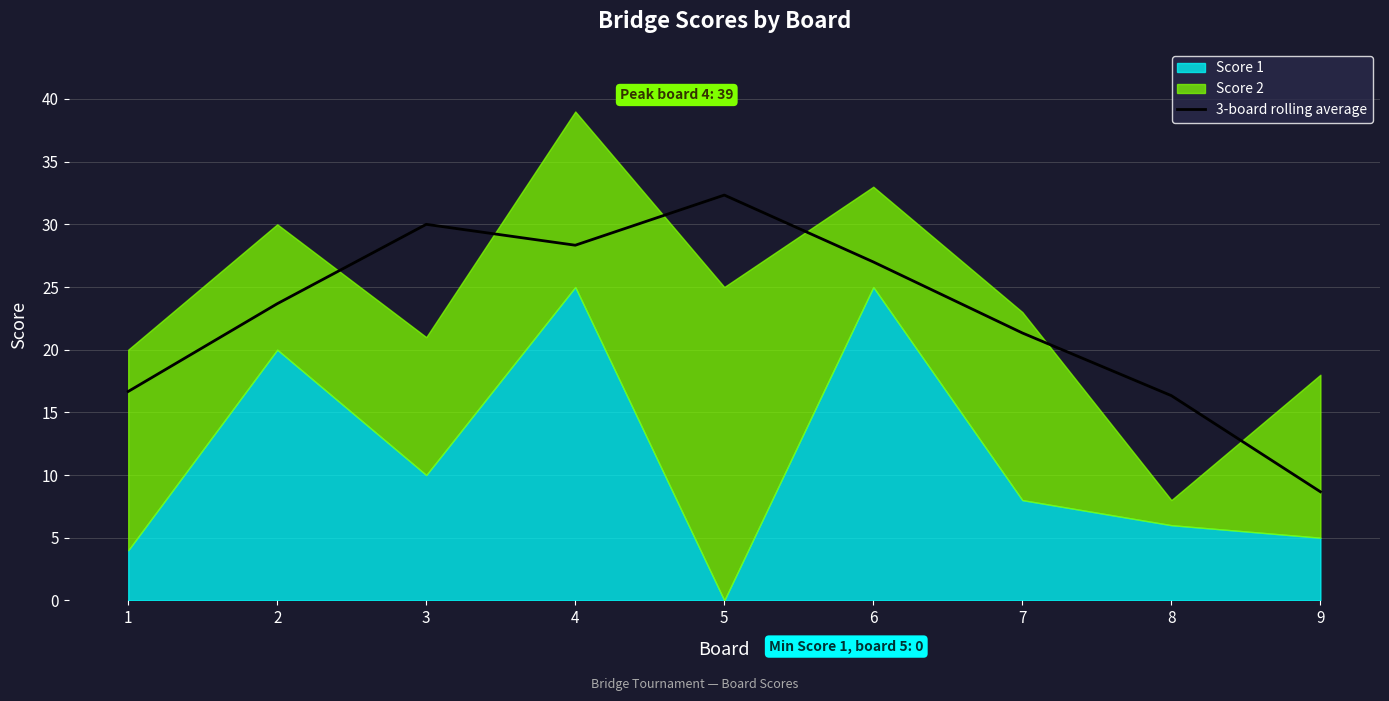

The chart shows a value of 27.0 at 6. True or false?

True